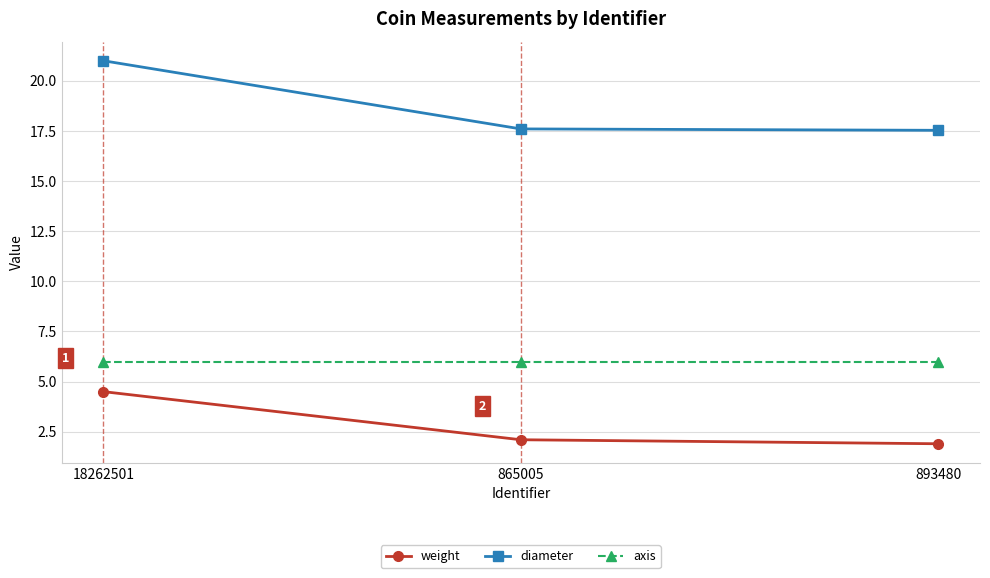

Is this an area chart (filled region under the line)?

No